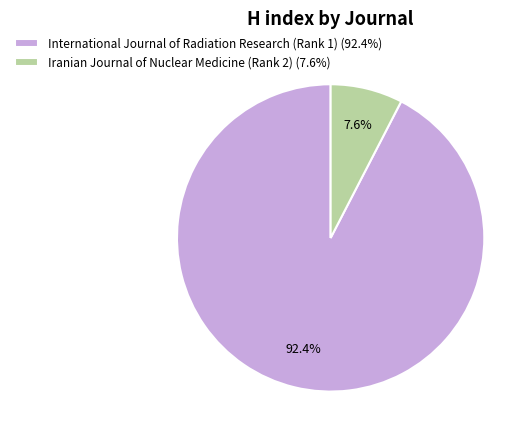

Is the sum of International Journal of Radiation Research (Rank 1) and Iranian Journal of Nuclear Medicine (Rank 2) greater than half?

Yes